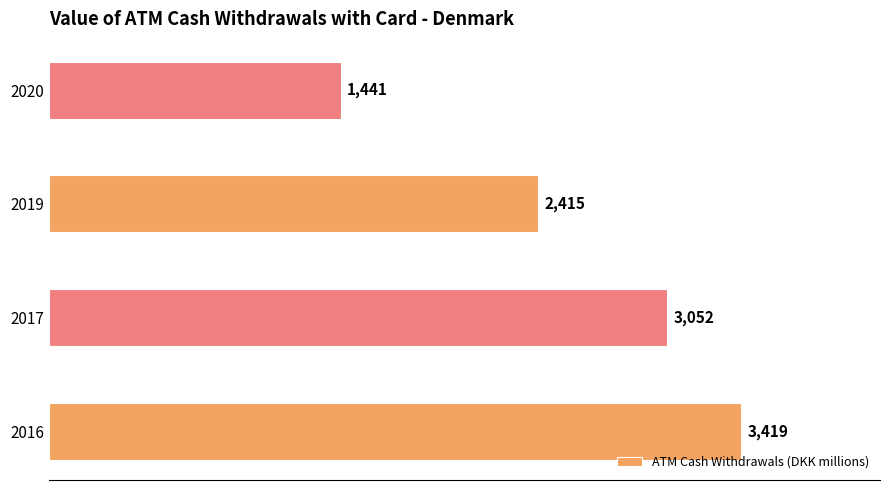

The chart shows a value of 1557 at 2019. True or false?

False